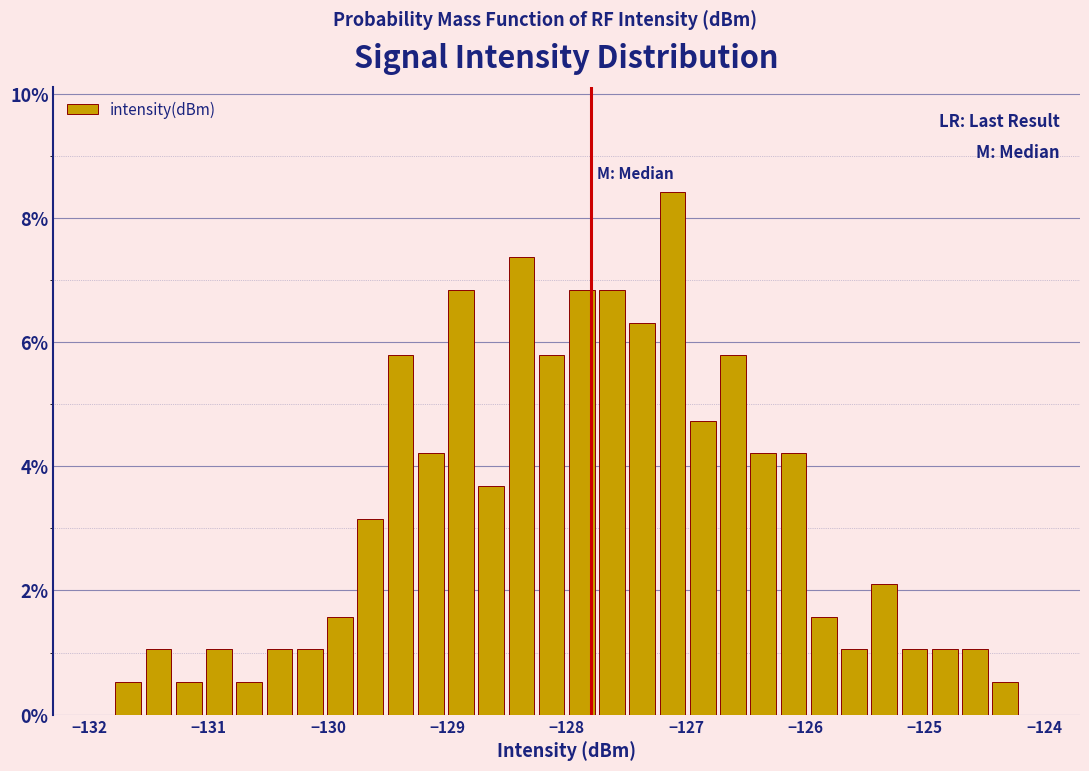

Around what value on the x-axis is the tallest bar? Give the approximate position of its centre, as read against the axis.

-127.1